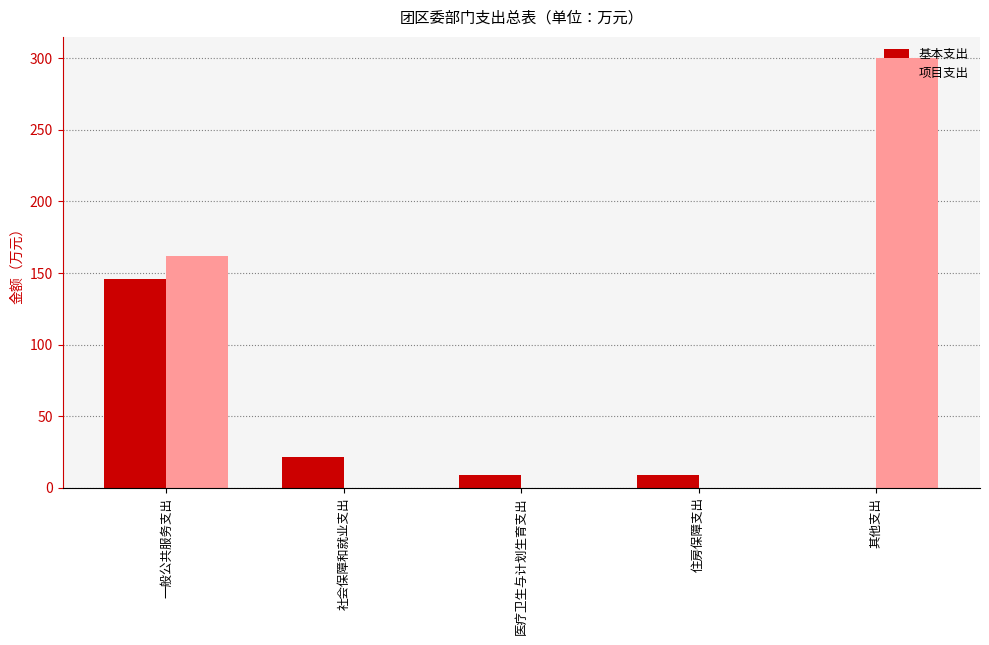

At which label is 项目支出 closest to 150?

一般公共服务支出